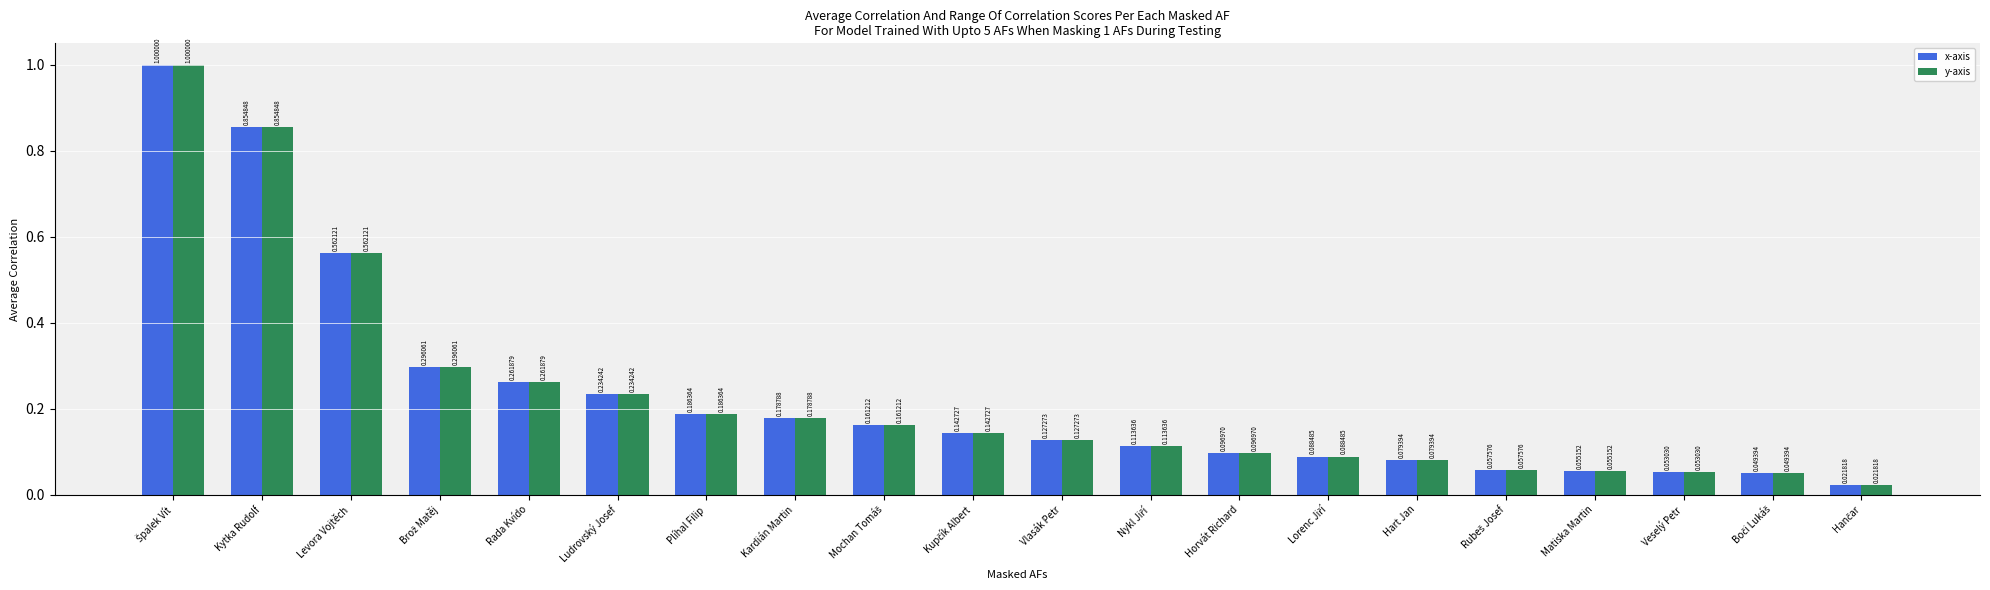

What is the difference between the maximum and minimum values in the y-axis series?

1.0